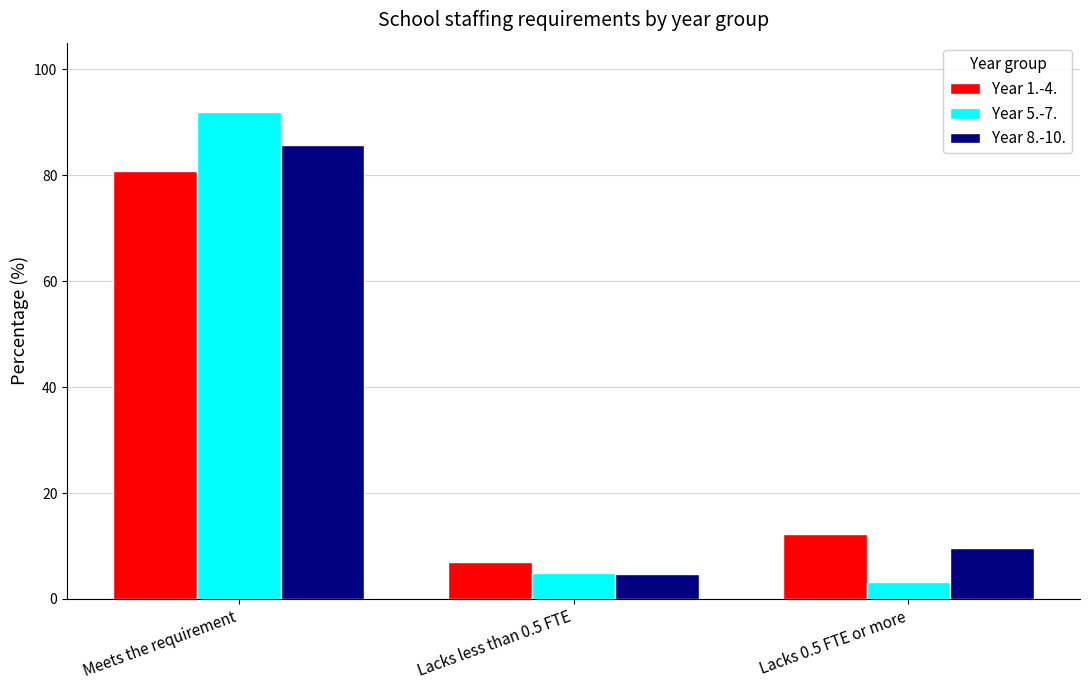

Reading right to left, what are all the values shown in this chart?

Year 1.-4.: Lacks 0.5 FTE or more=12.2	Lacks less than 0.5 FTE=7.0	Meets the requirement=80.8
Year 5.-7.: Lacks 0.5 FTE or more=3.2	Lacks less than 0.5 FTE=5.0	Meets the requirement=91.9
Year 8.-10.: Lacks 0.5 FTE or more=9.7	Lacks less than 0.5 FTE=4.7	Meets the requirement=85.6